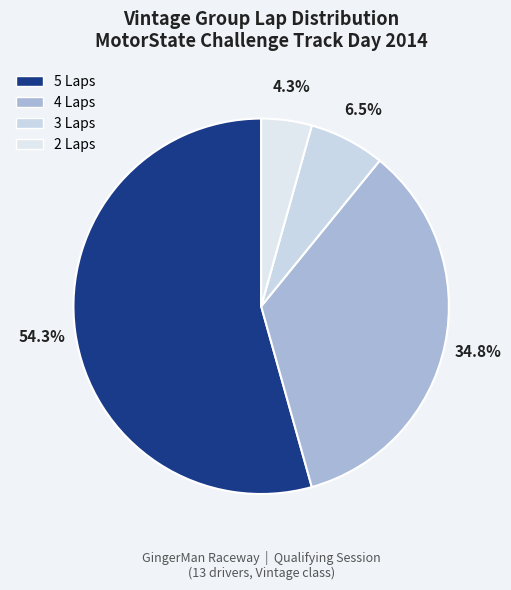

How many slices are in this pie chart?

4